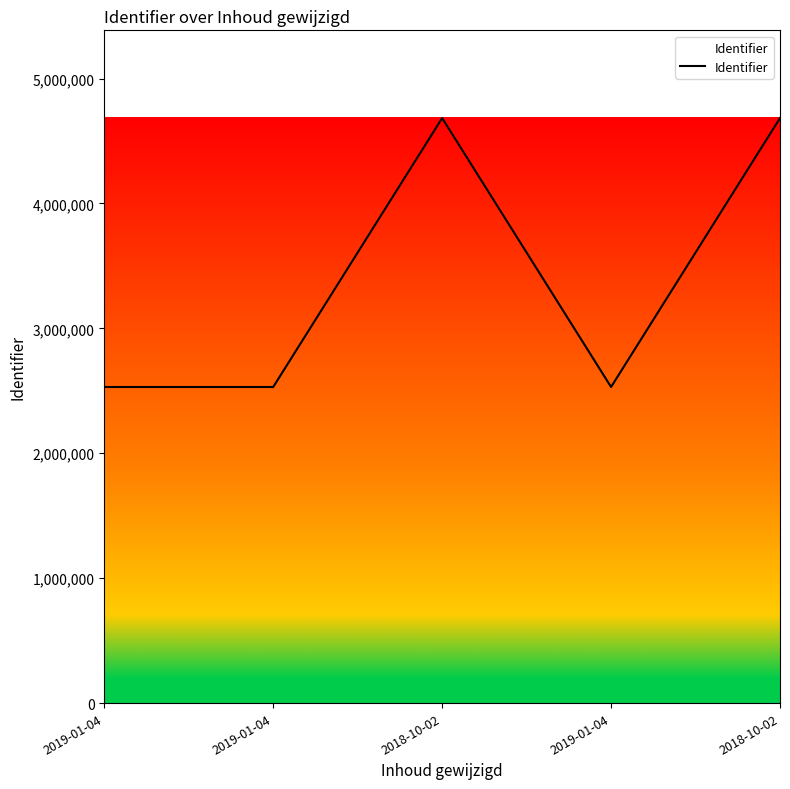

List the labels in order of value, largest first.

2018-10-02, 2018-10-02, 2019-01-04, 2019-01-04, 2019-01-04